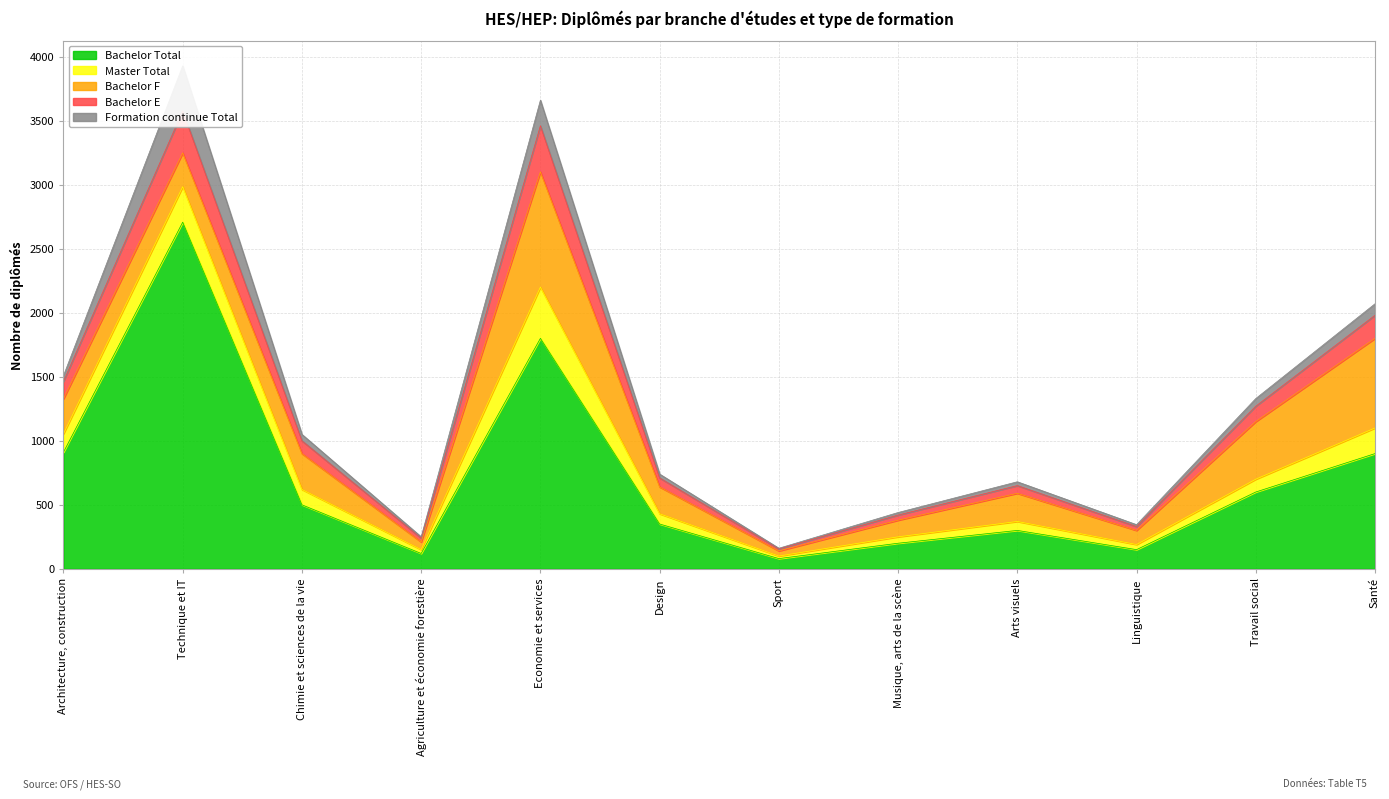

At how many categories does at least one series exceed 994?

2